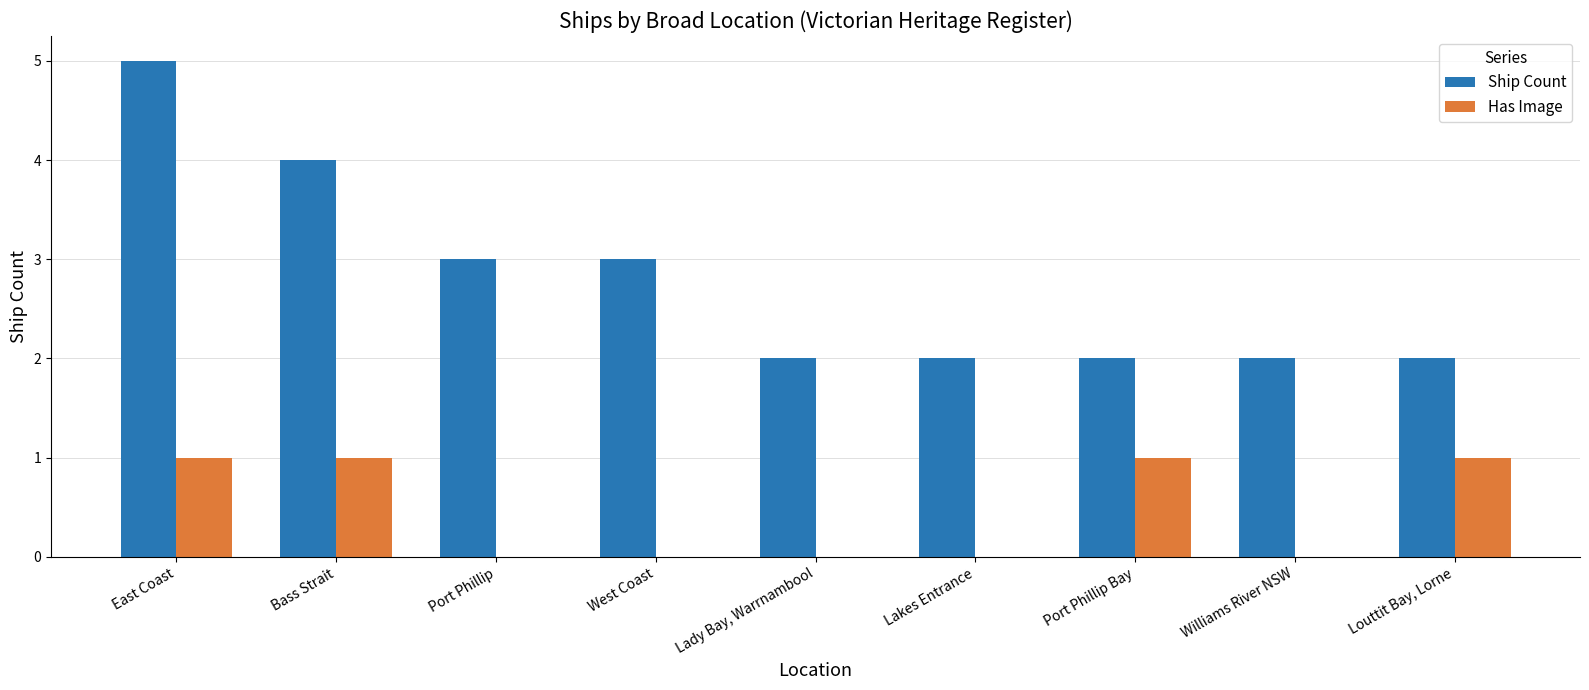

What is the maximum value shown in the chart?

5